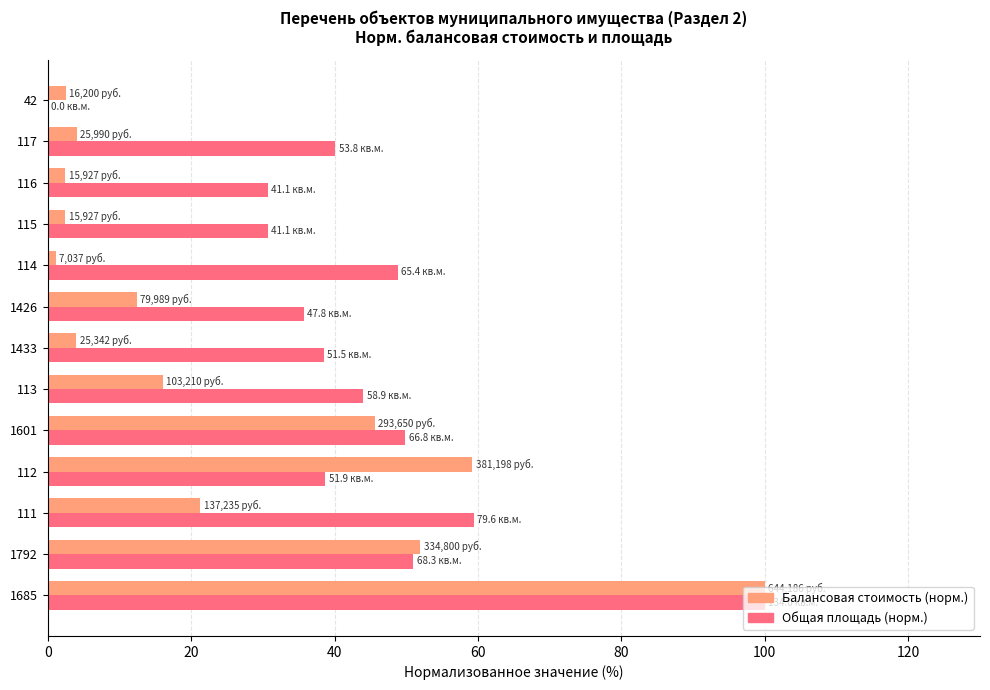

The value of Балансовая стоимость (норм.) at 117 is 4.0. True or false?

True